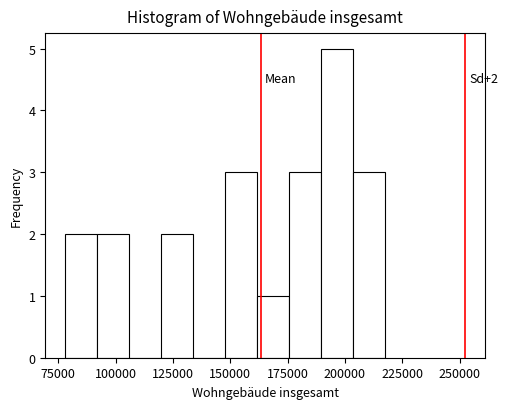

Around what value on the x-axis is the tallest bar? Give the approximate position of its centre, as read against the axis.

195000